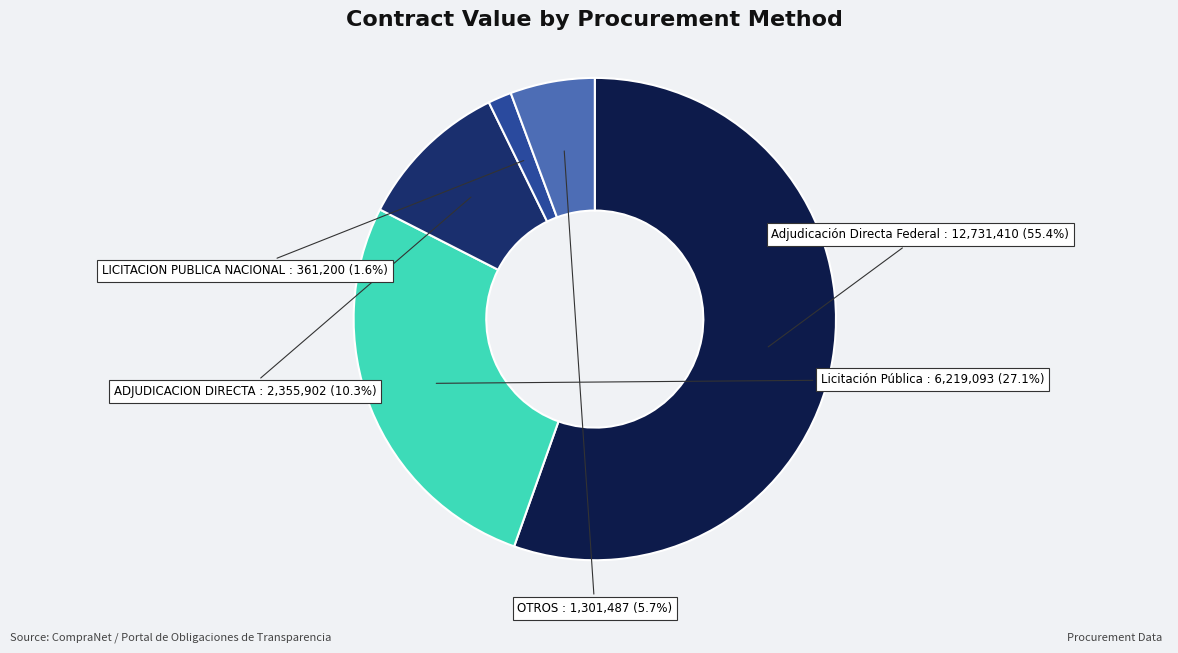

Is there any slice that represents more than half of the pie?

Yes